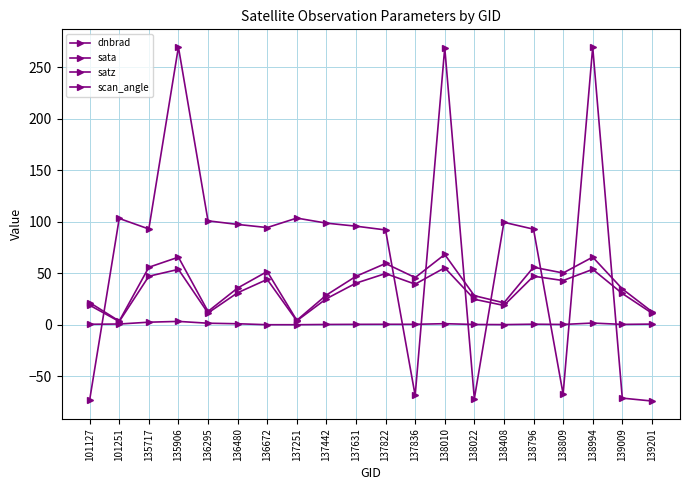

How many data points in scan_angle are above 39?

10